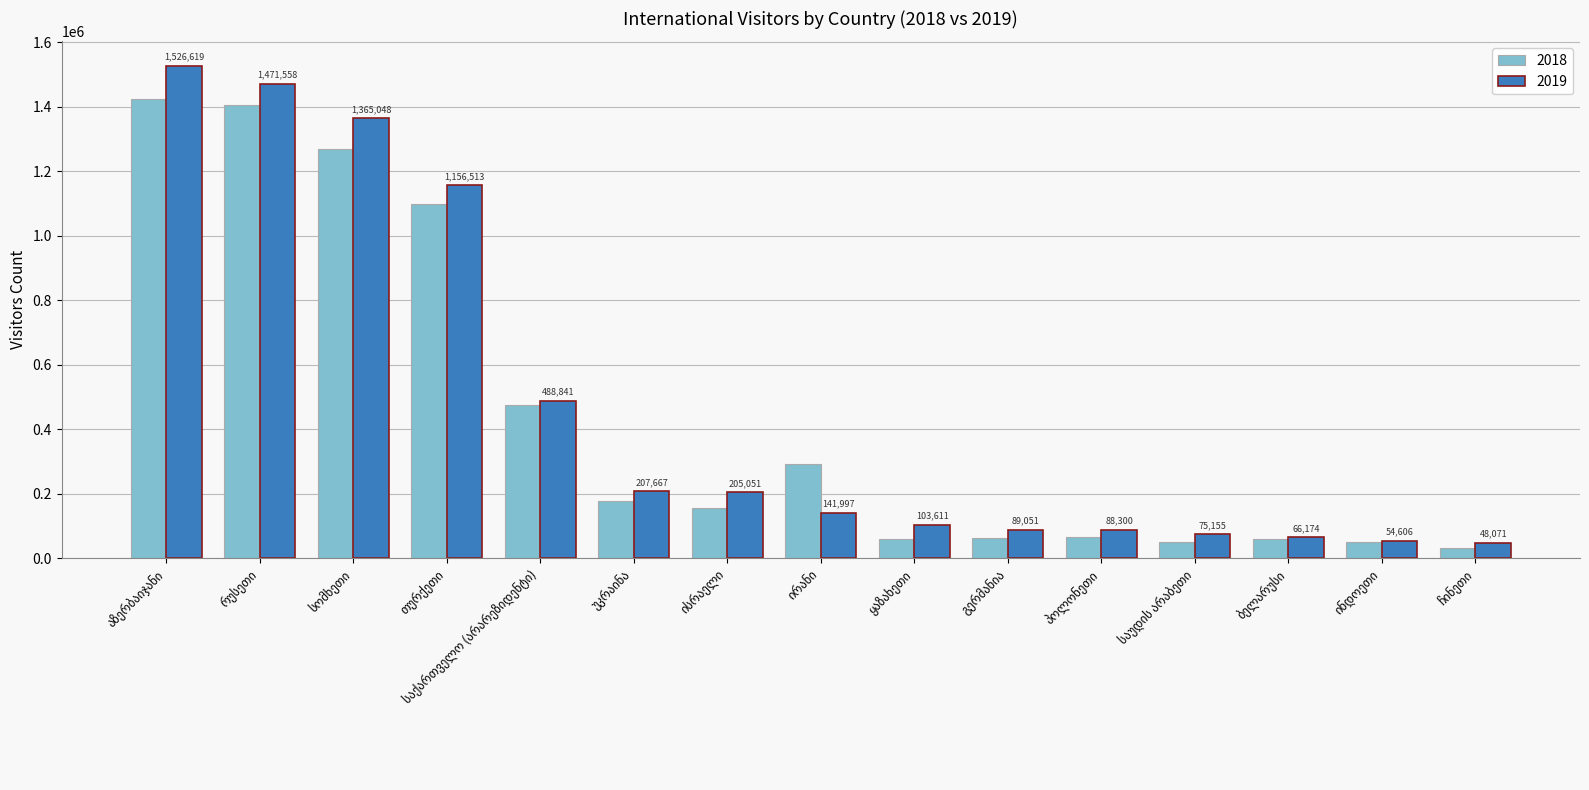

Which series has the largest range (max minus min)?

2019